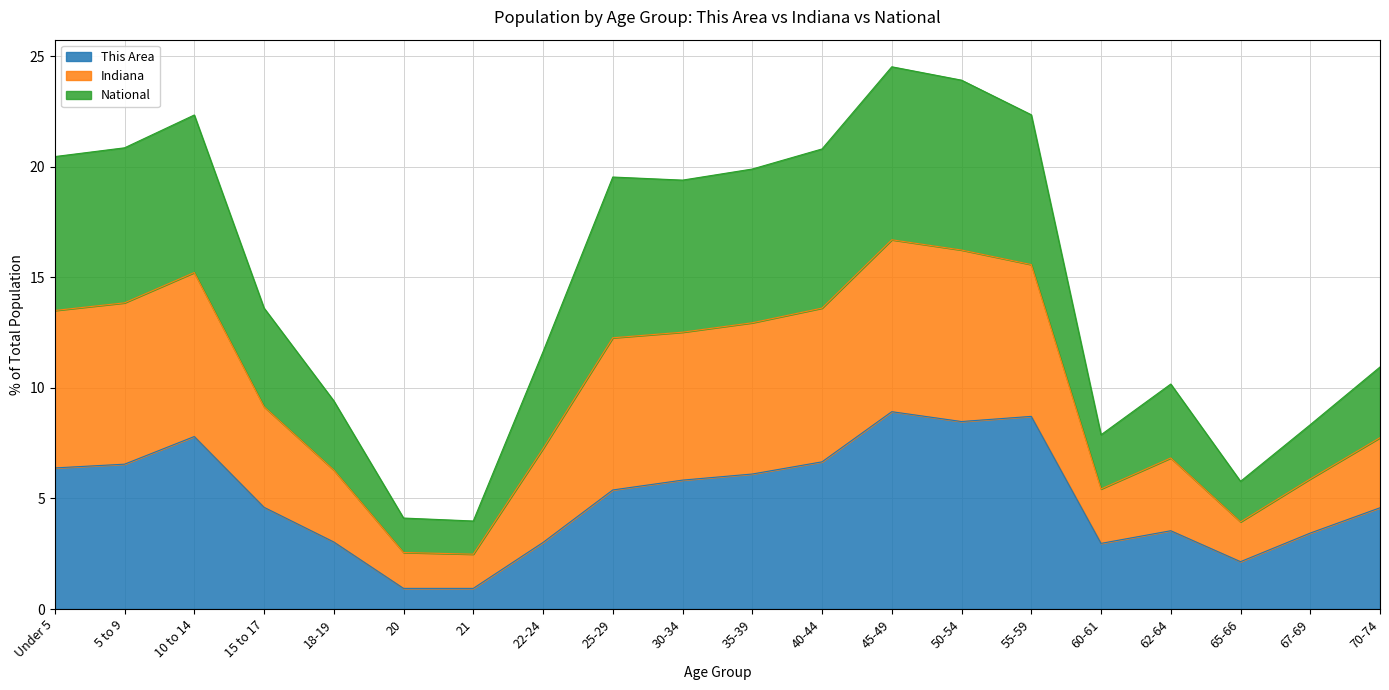

Does the chart have visible grid lines?

Yes